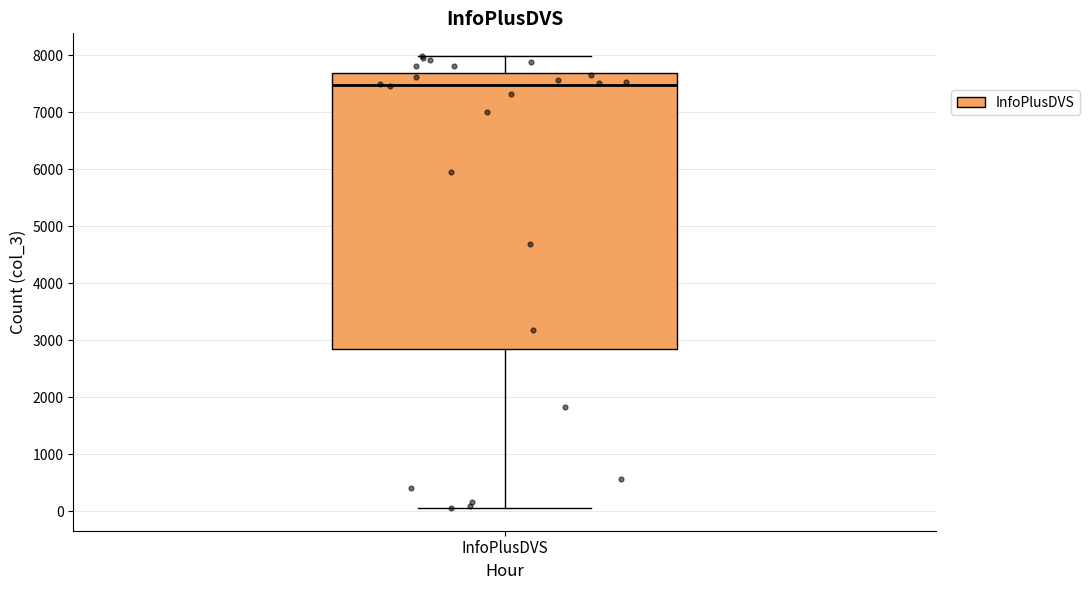

Read this box plot against the y-axis: the position of the median line, the range covered by the box, and the ends of both whiskers. The values are not printed on the chart, so give them approximately, as read against the axis.

median 7500, box 2800 to 7700, whiskers 100 to 8000